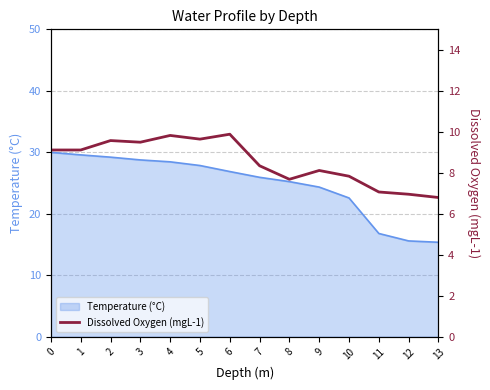

Where is Temperature (°C) nearest to the value 22?

10